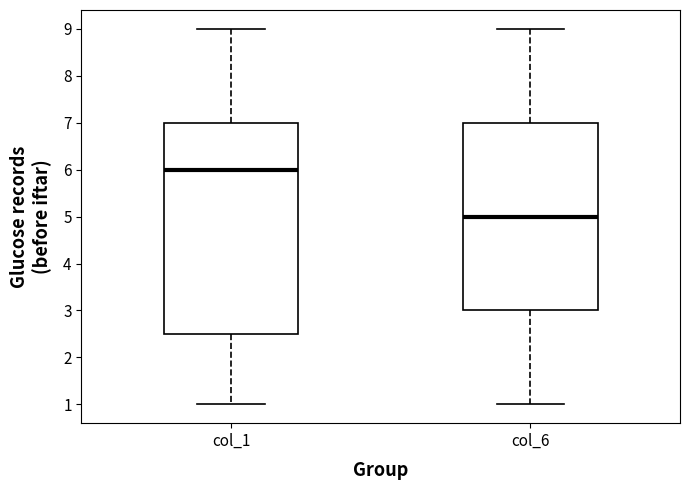

Comparing the boxes themselves (not the whiskers), which one is the tallest?

col_1